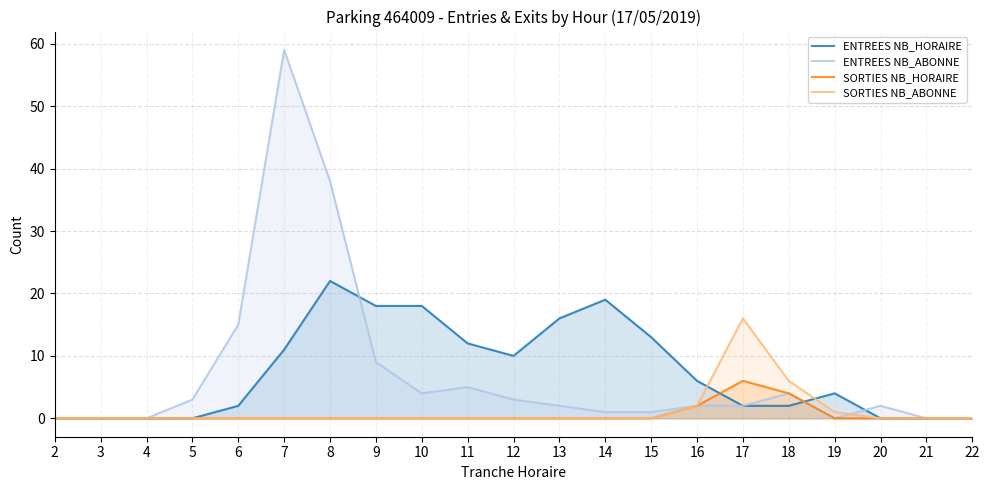

Between 5 and 20, which series saw the biggest shift?

ENTREES NB_ABONNE